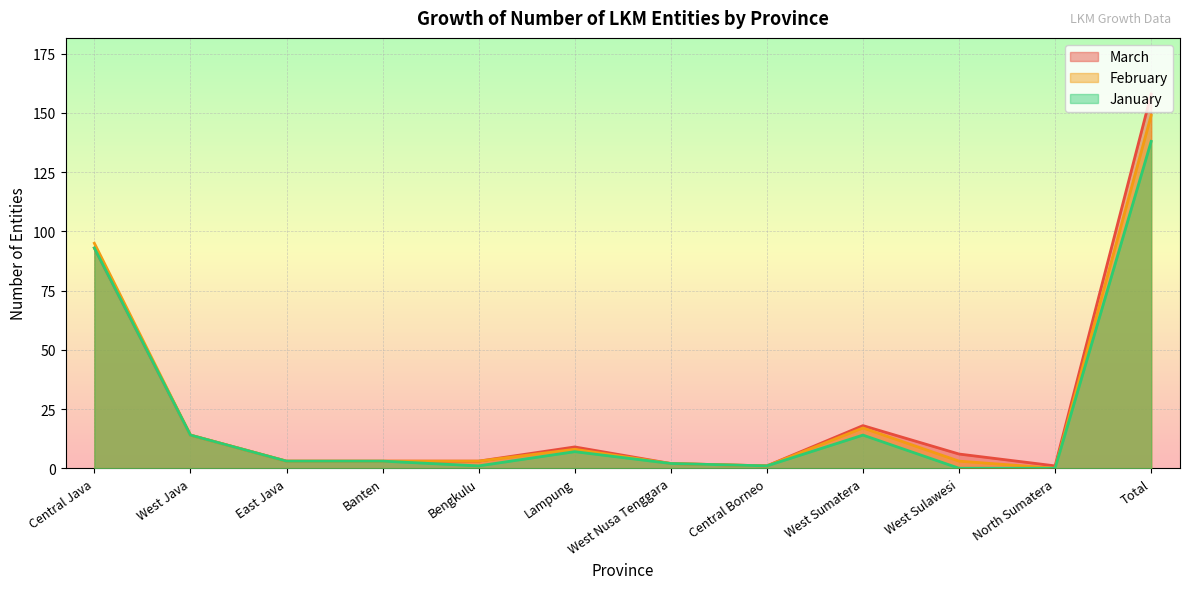

The March series shows 93 at Central Java. True or false?

True